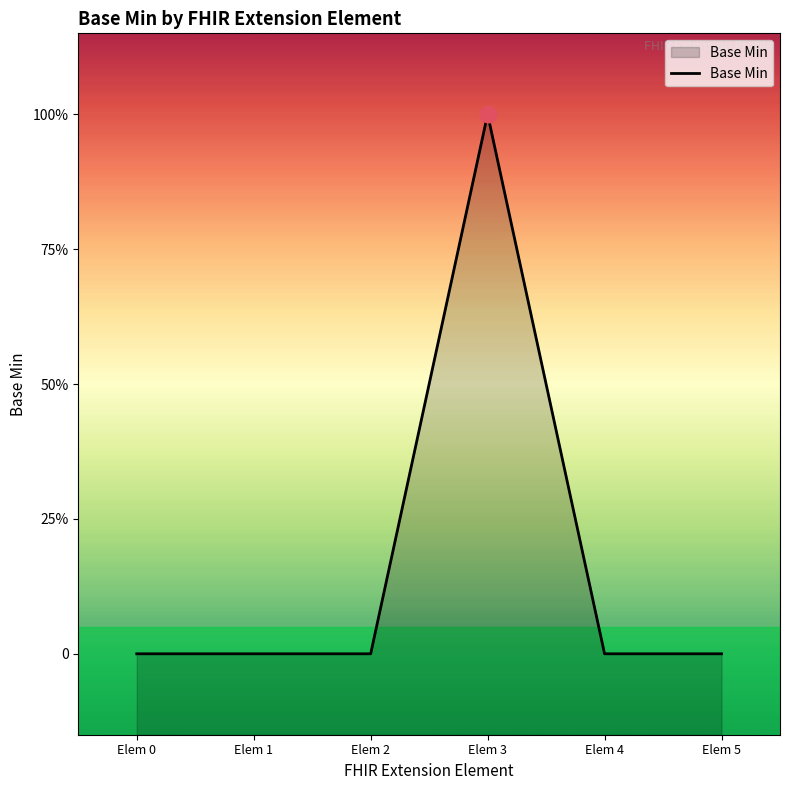

True or false: the data shows -1 at Elem 1.

False